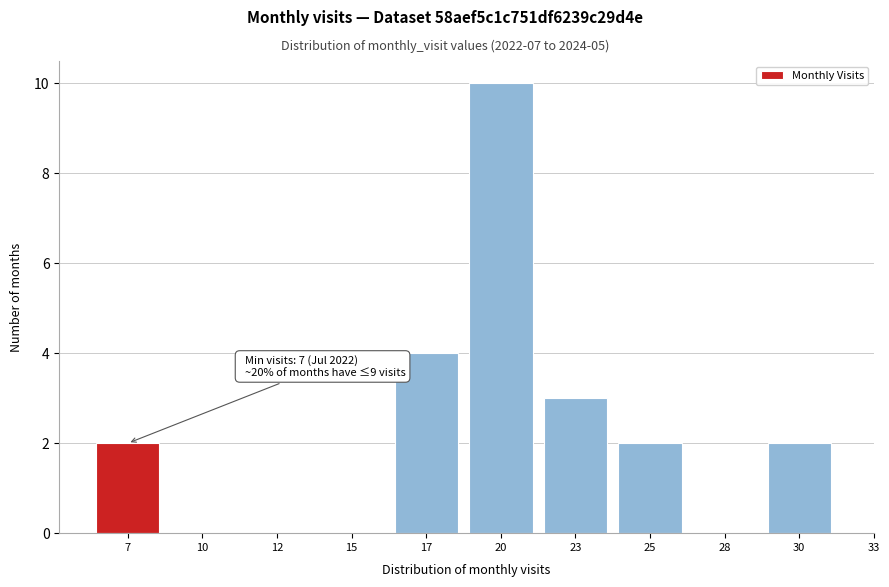

Reading right to left, list all the values displayed in this chart.

30=2	28=0	25=2	23=3	20=10	17=4	15=0	12=0	10=0	7=2